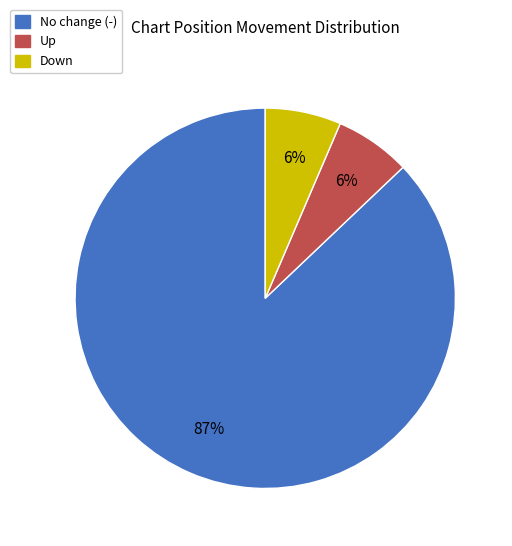

Is there any slice that represents more than half of the pie?

Yes